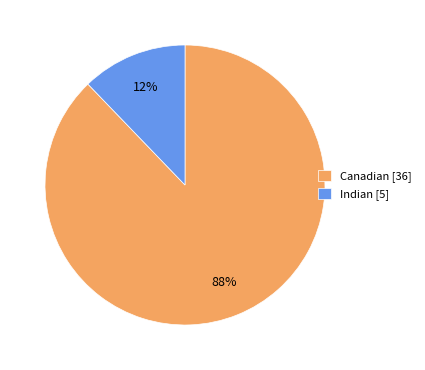

Which category has the biggest portion of the pie?

Canadian